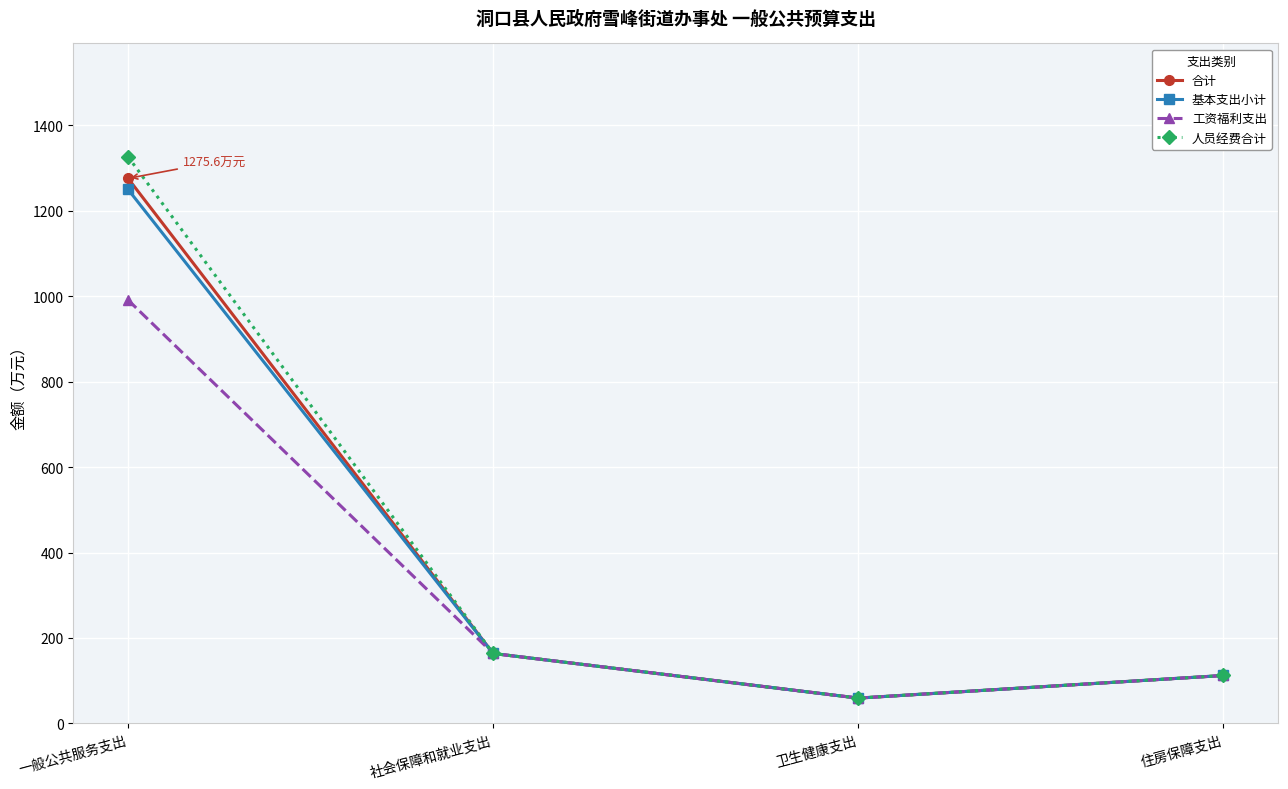

At which category is the sum across all series the highest?

一般公共服务支出